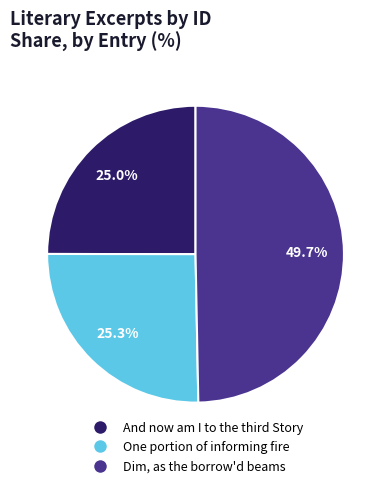

How much of the chart is everything except Dim, as the borrow'd beams?

50.3%